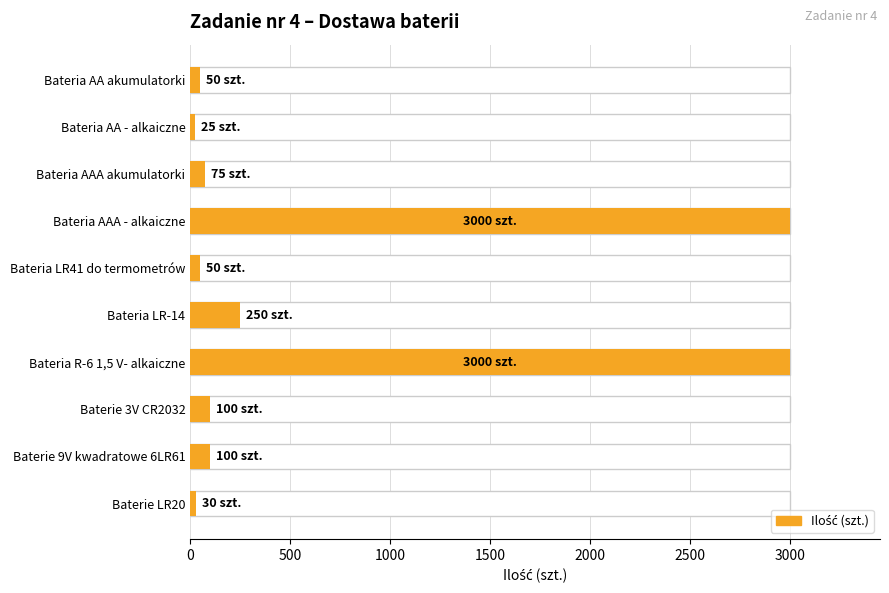

Does the chart contain any negative values?

No